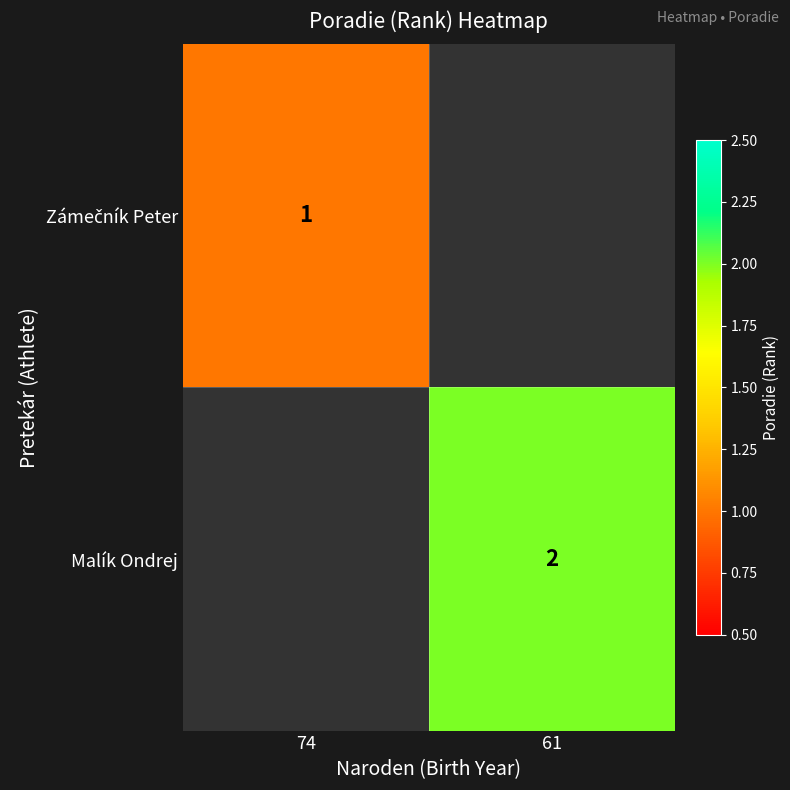

Is it true that Malík Ondrej equals 4 at 61?

False